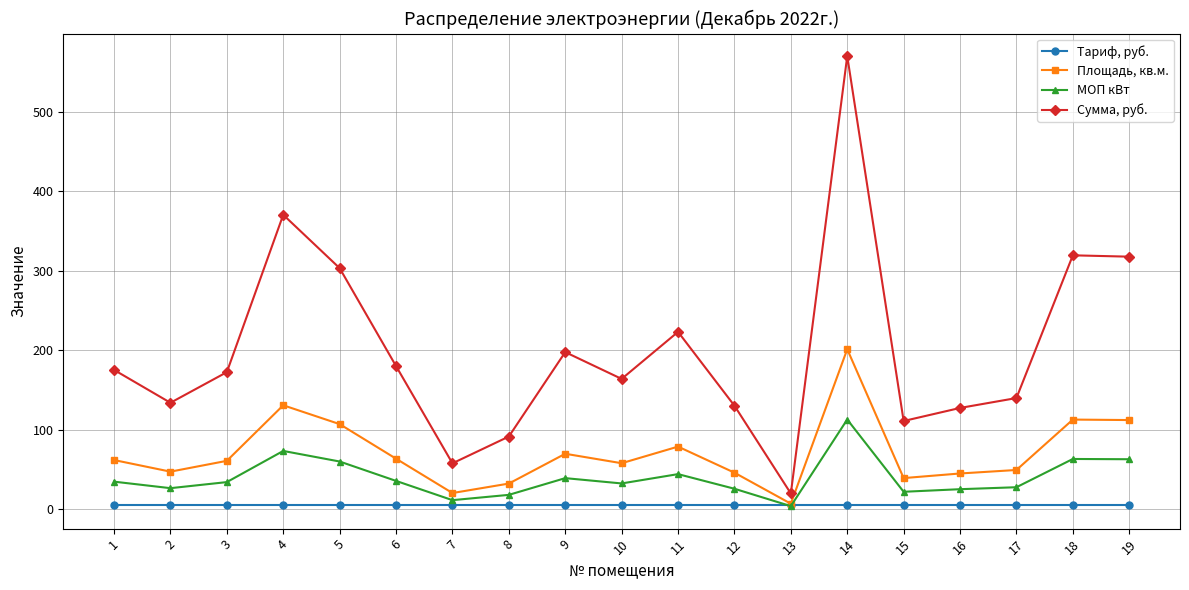

At which category does МОП кВт reach its first local peak?

4